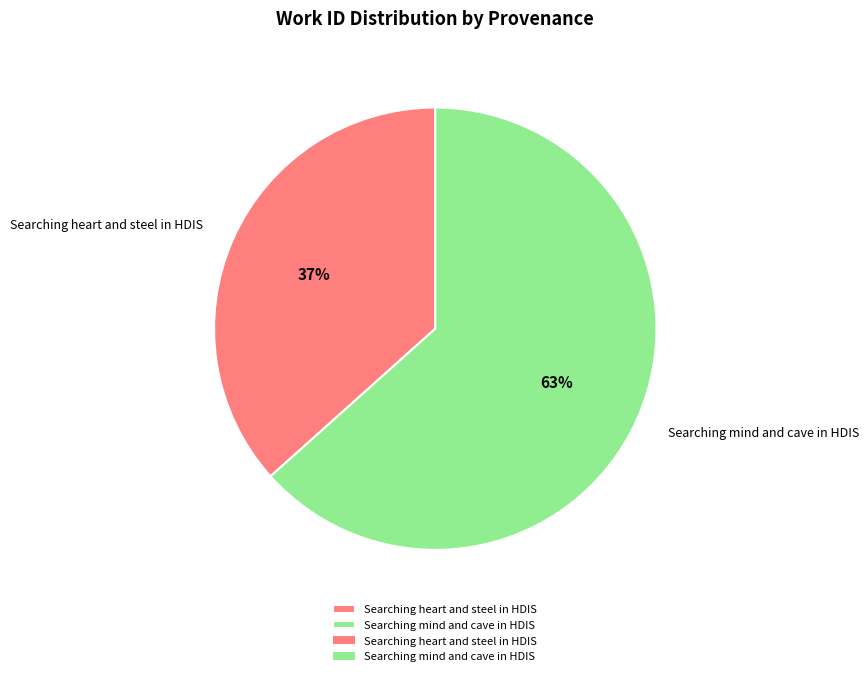

Does any single category account for the majority?

Yes